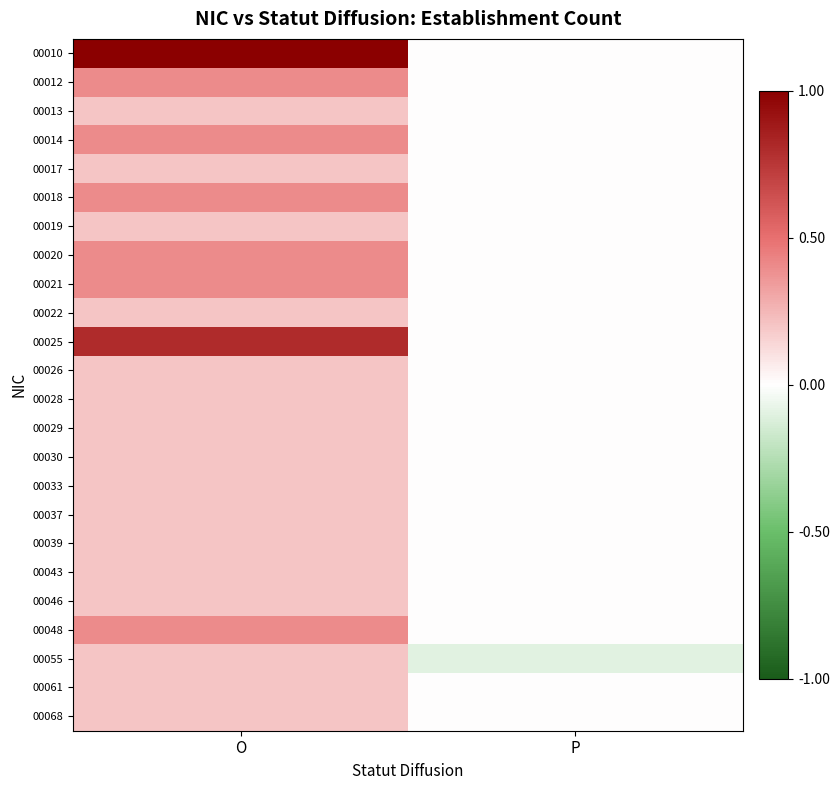

What is the difference between the highest and lowest values at P?

0.1